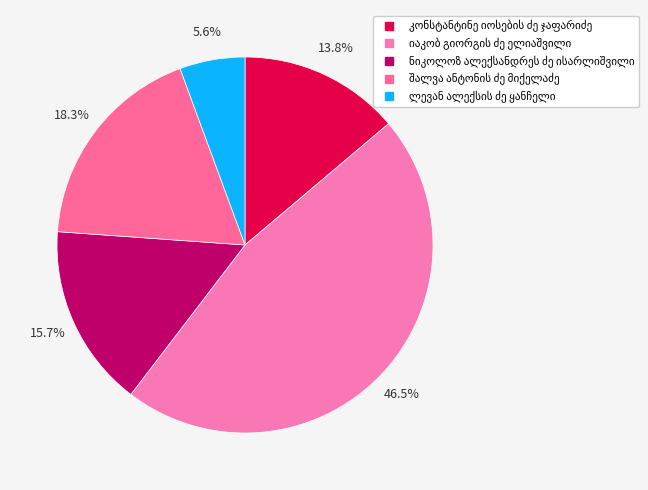

The ლევან ალექსის ძე ყანჩელი slice represents 6% of the pie. True or false?

True